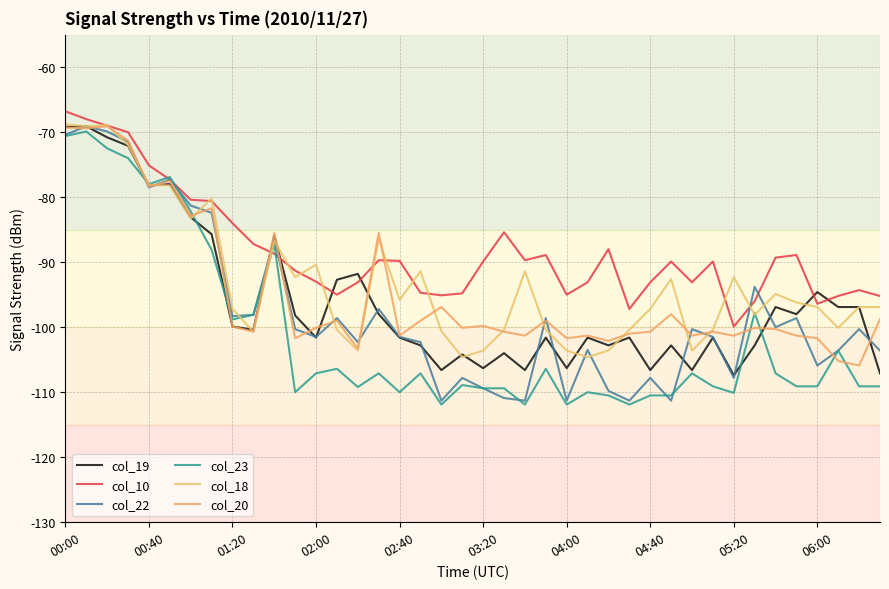

Which series ends up on top after the final intersection of col_20 and col_22?

col_20